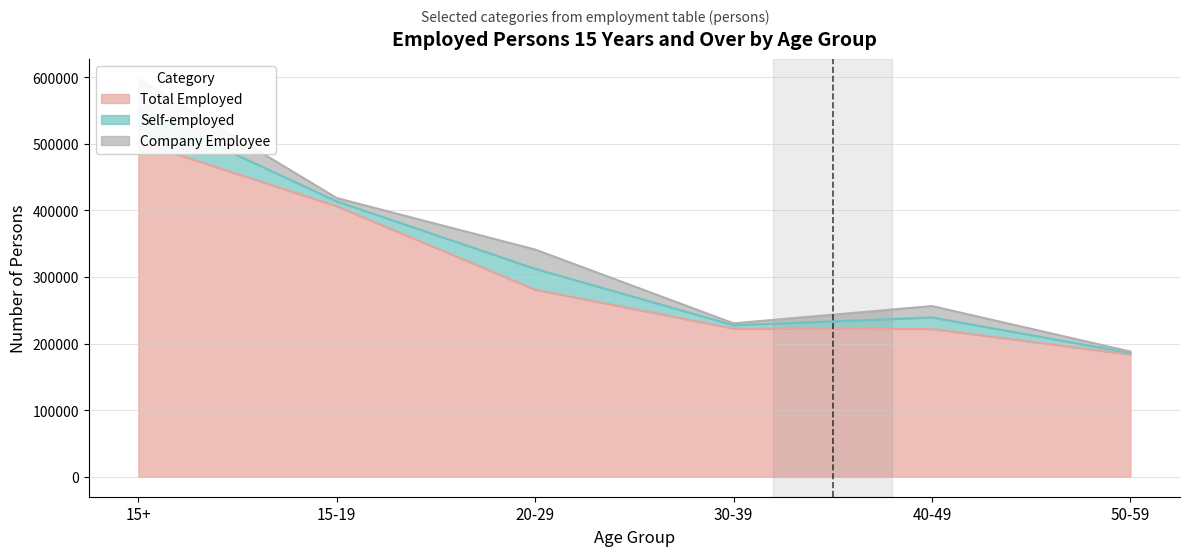

What is the spread (max minus min) of values at 50-59?

181440